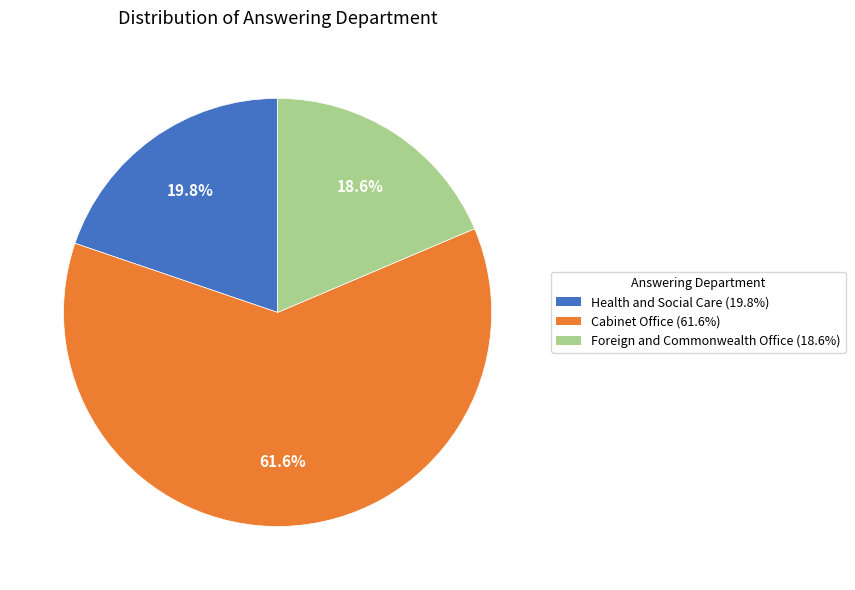

What portion of the pie excludes Foreign and Commonwealth Office (18.6%)?

81.4%